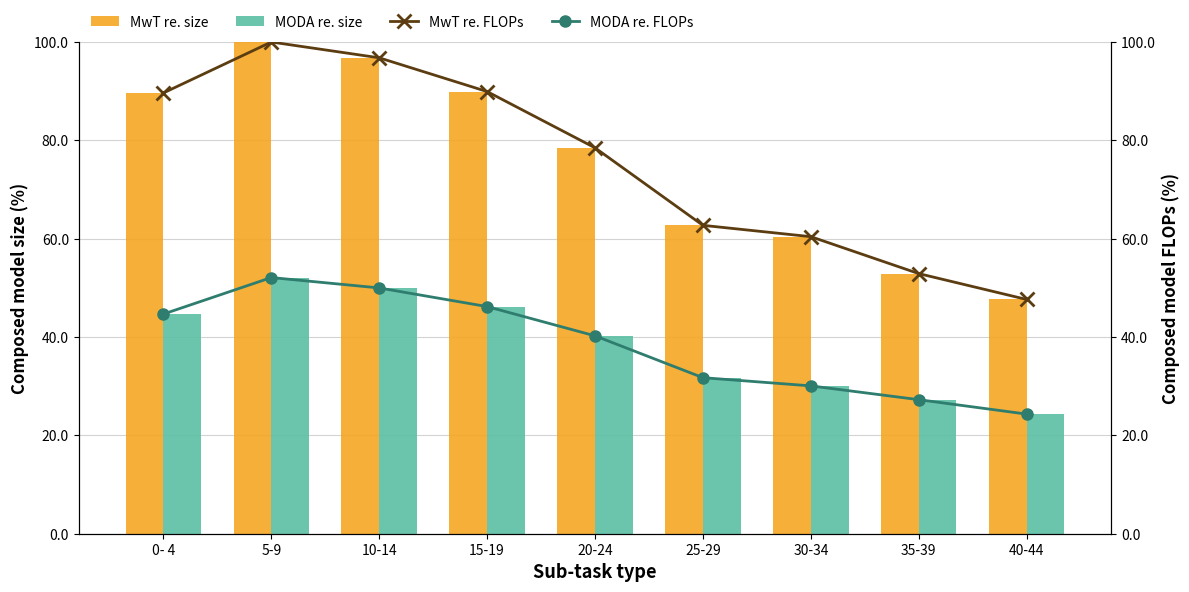

Which series changed the most between 10-14 and 25-29?

MwT re. size